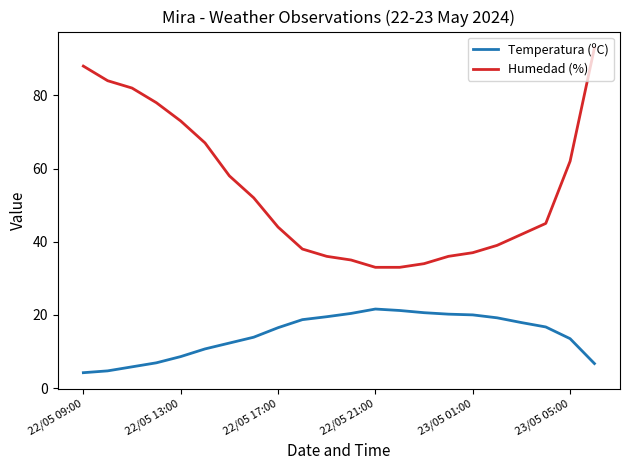

Count the number of data series in this chart.

2